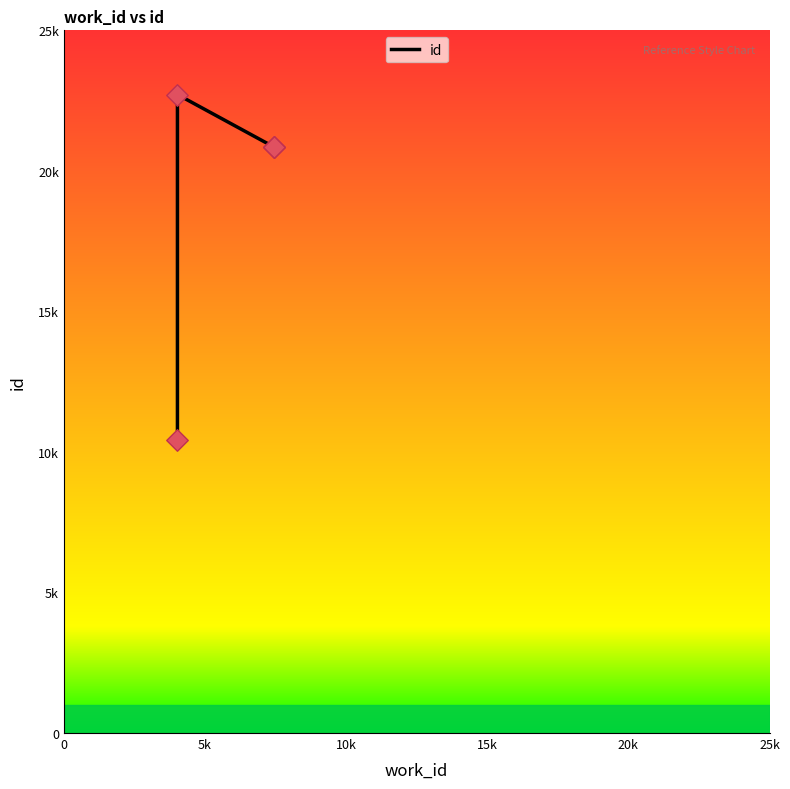

What is the change in value from 5k to 20k?

-1860